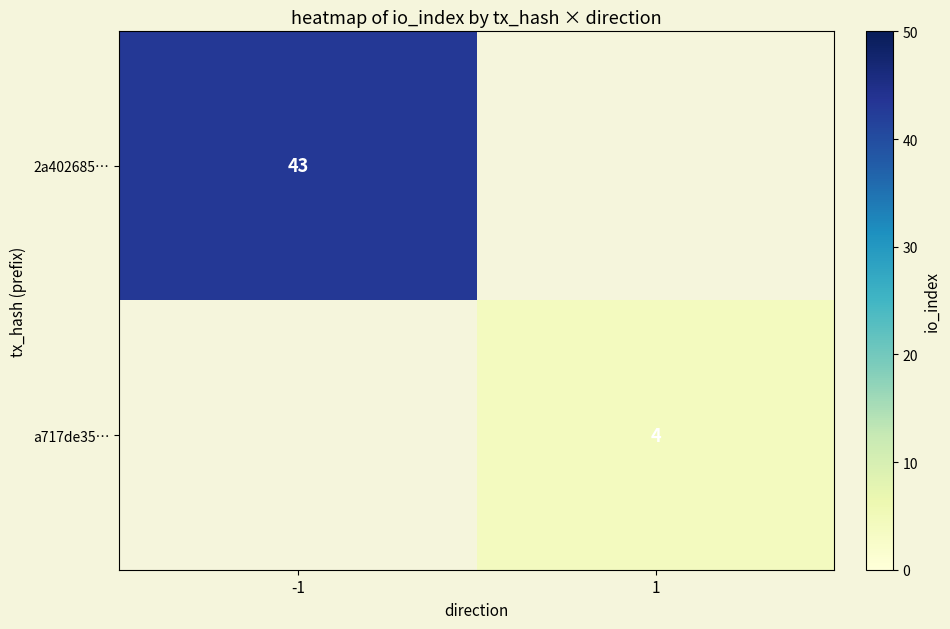

The a717de35… series shows 1 at 1. True or false?

False